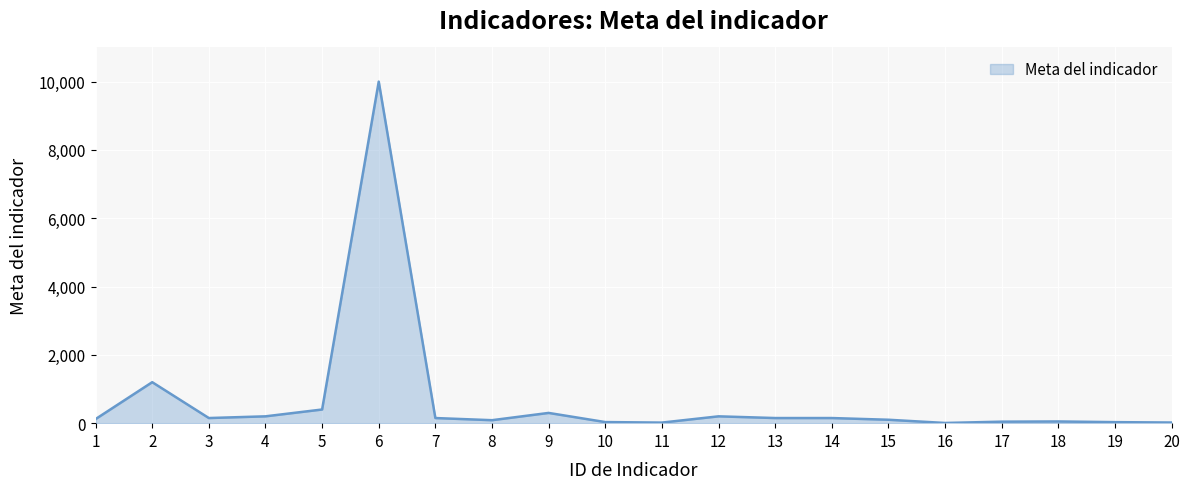

At which label is the value closest to 5003?

2